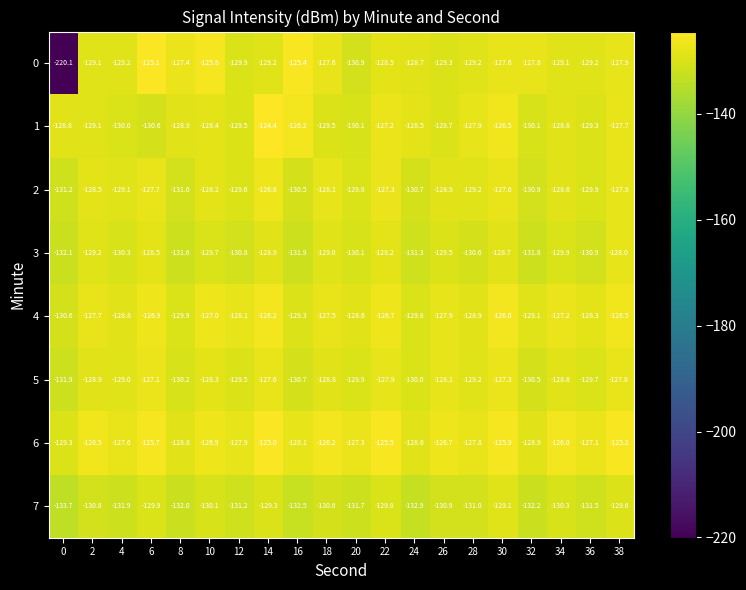

List the series in order of their peak value, lowest first.

7, 3, 5, 2, 4, 0, 6, 1